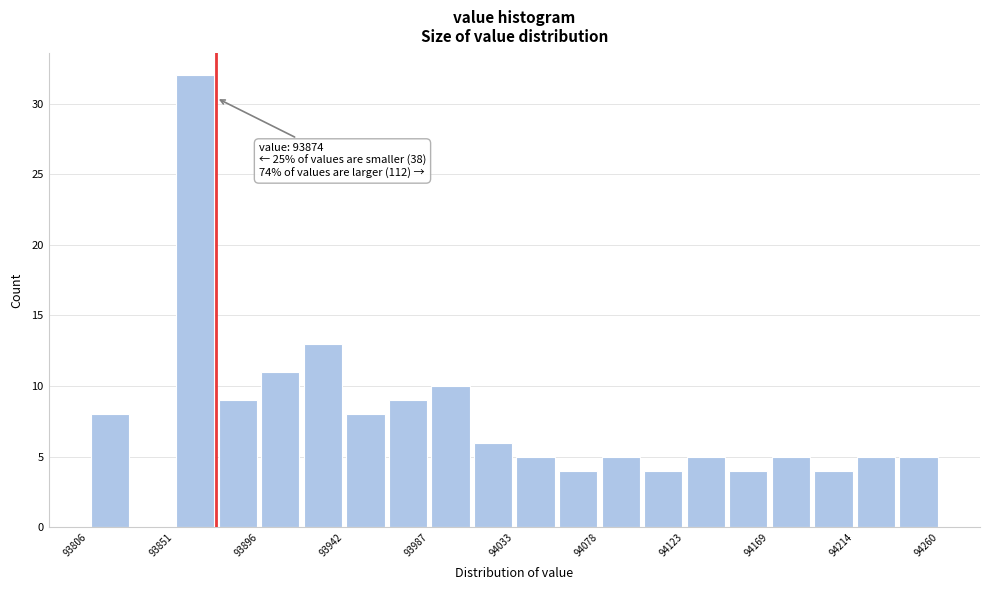

Over which range of the x-axis is the bar tallest?

93850 to 93875